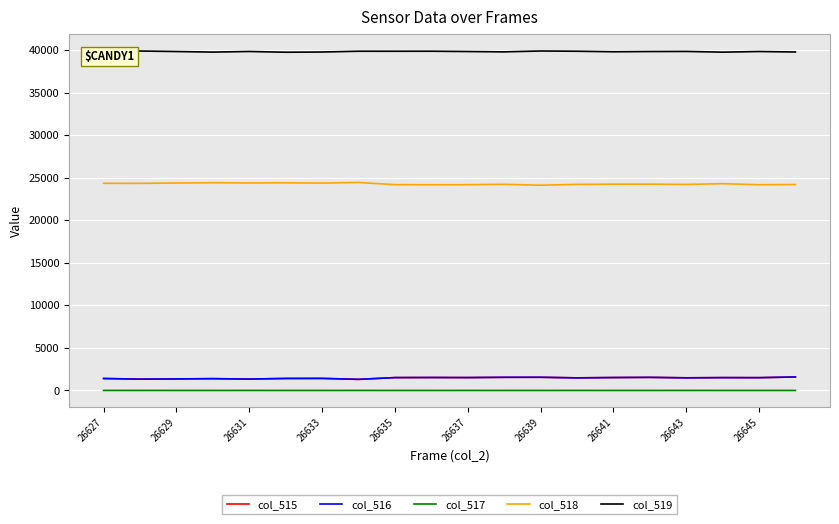

What is the average value of the col_518 series?

24269